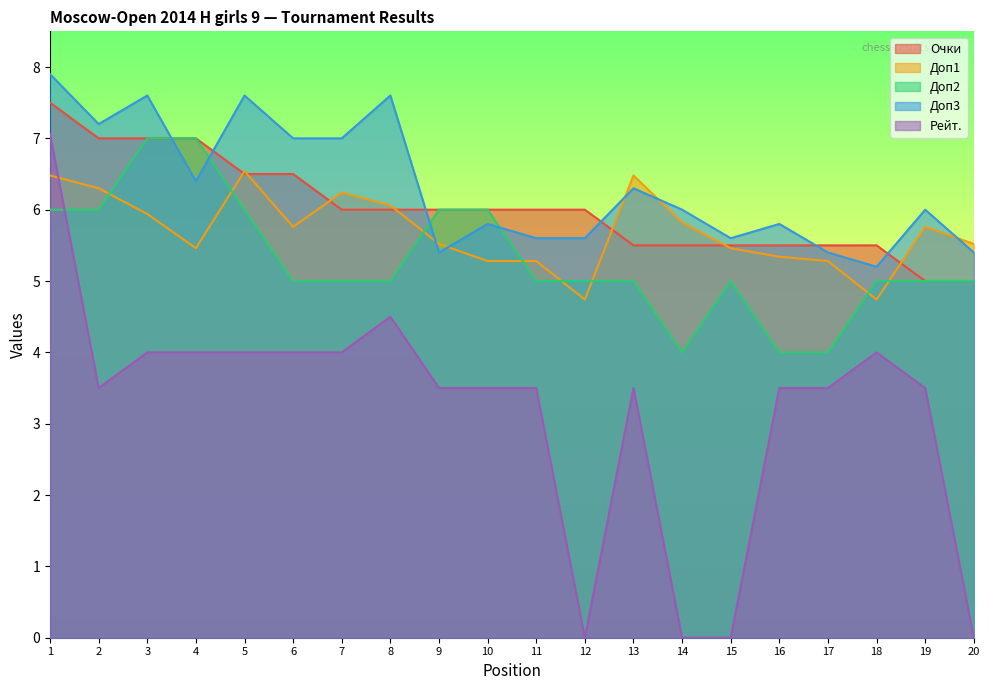

Is it true that Рейт. equals 5.8 at 10?

False